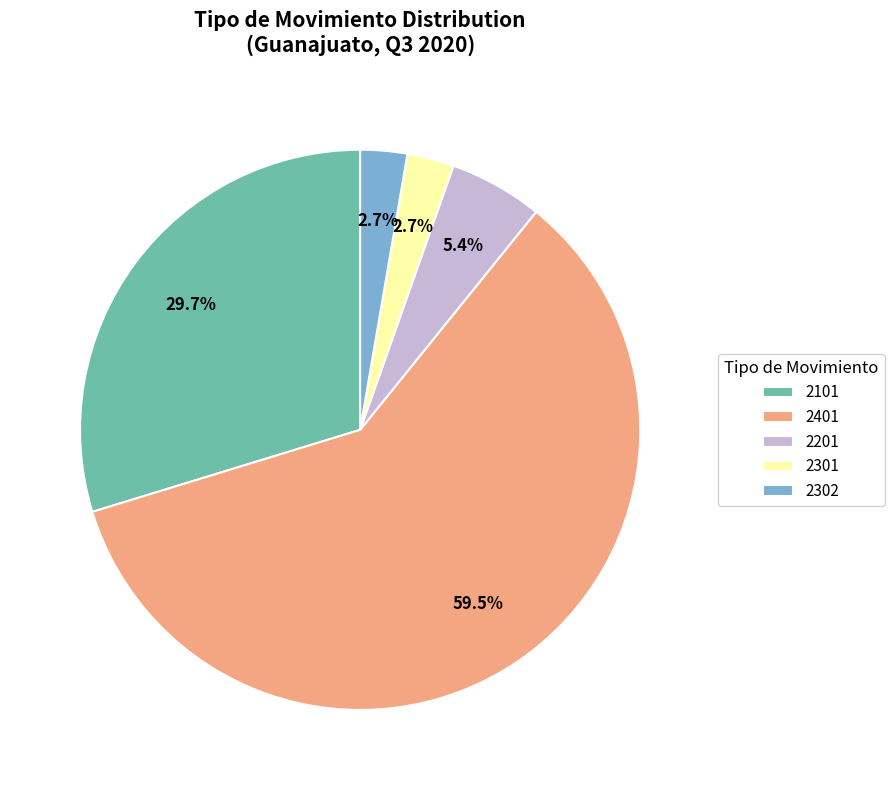

Is the sum of 2101 and 2302 greater than half?

No